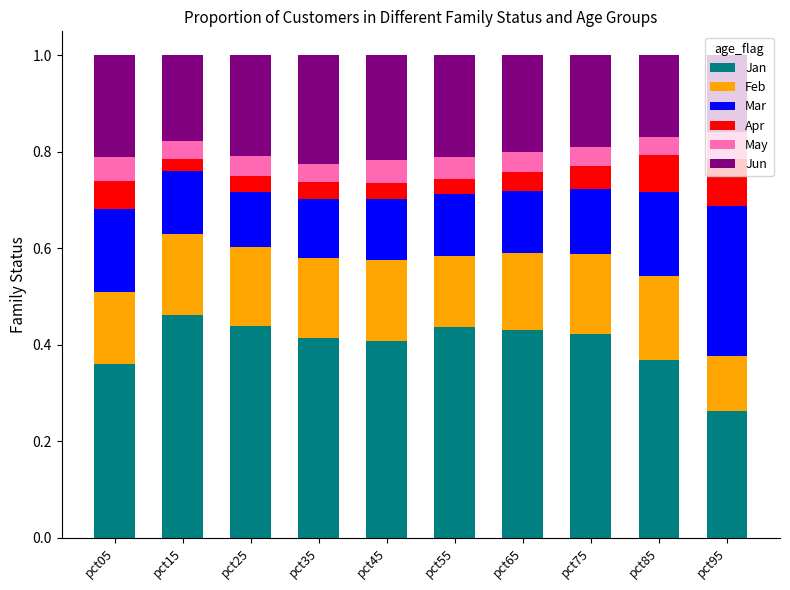

True or false: Jan has a value of 0.4 at pct85.

True